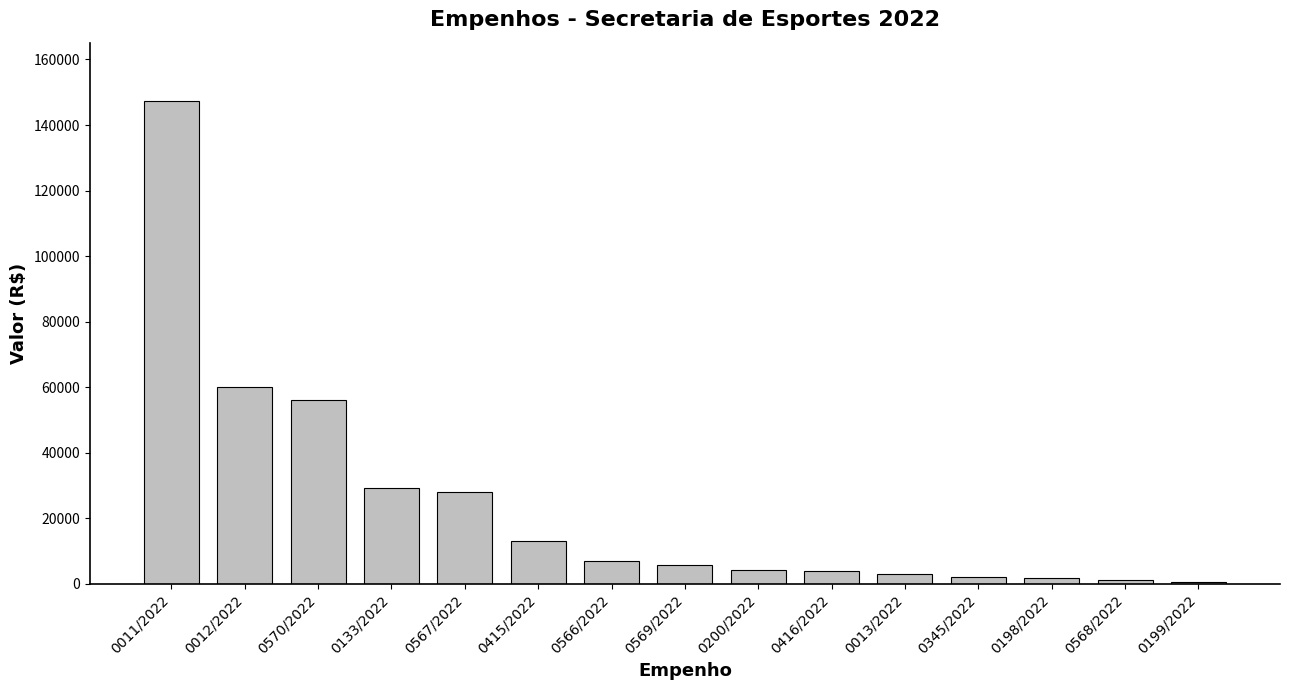

What is the sum of the values at 0415/2022 and 0011/2022?

160581.5